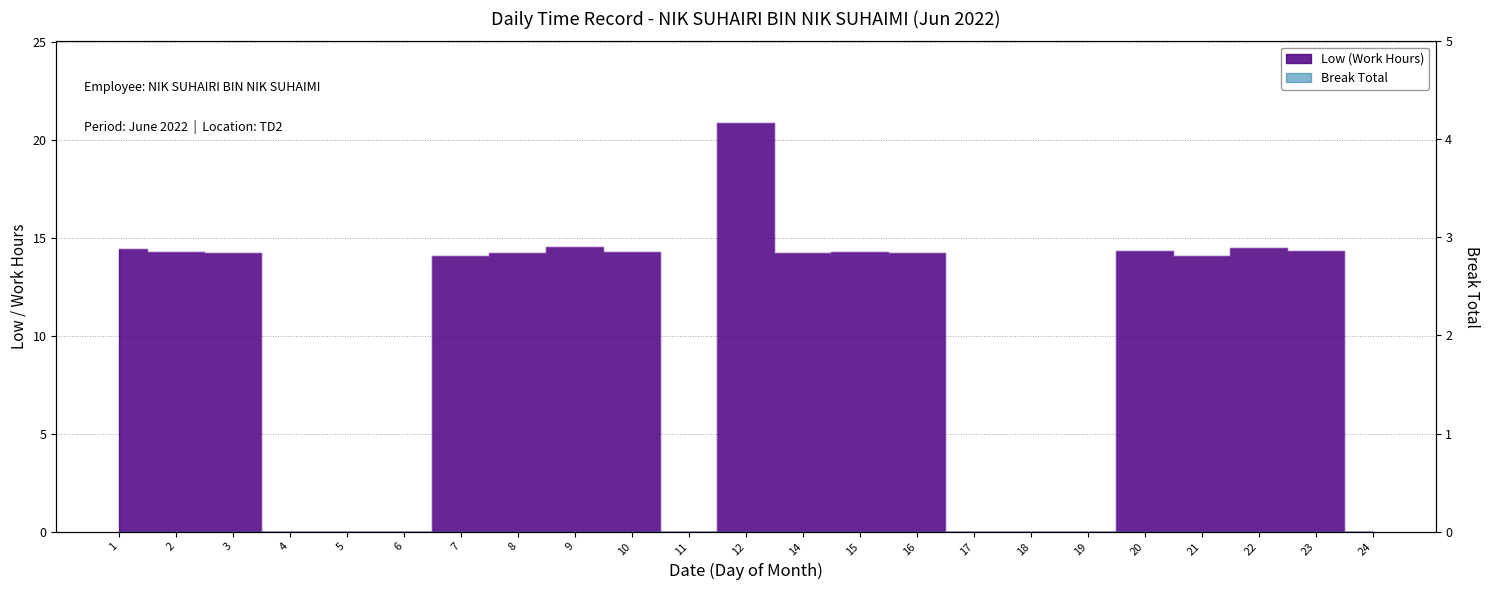

The chart shows a value of 3.7 at 2. True or false?

False